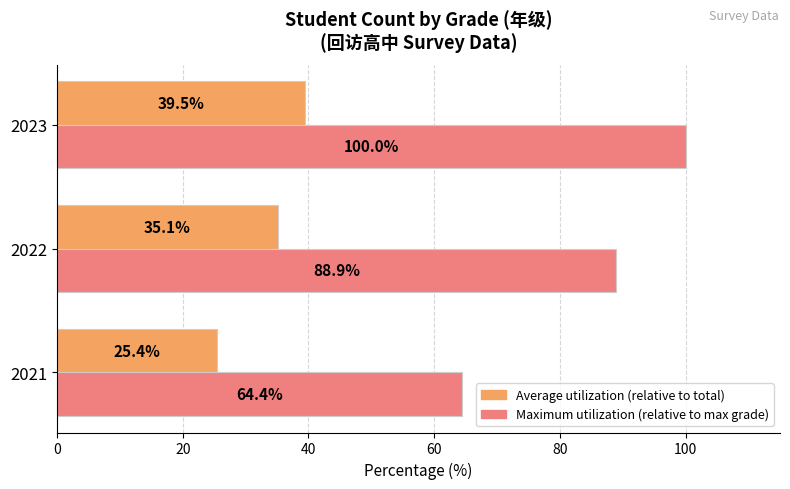

What is the minimum value shown in the chart?

25.4